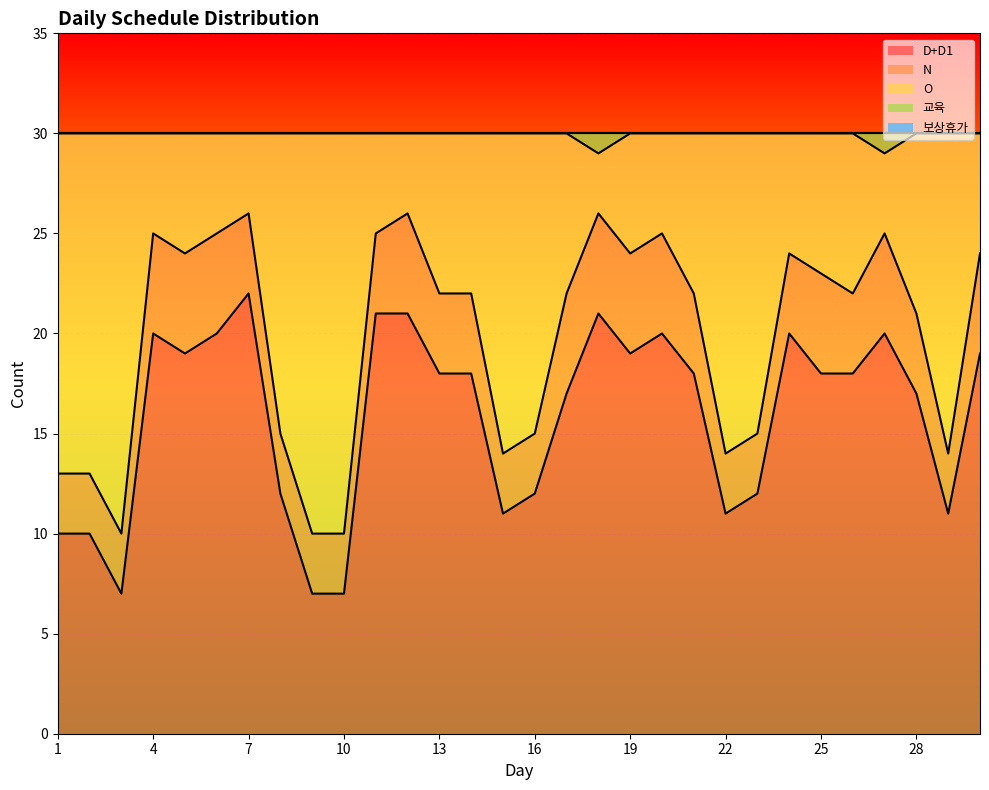

True or false: D+D1 has more than 0 points higher than both neighbors.

True